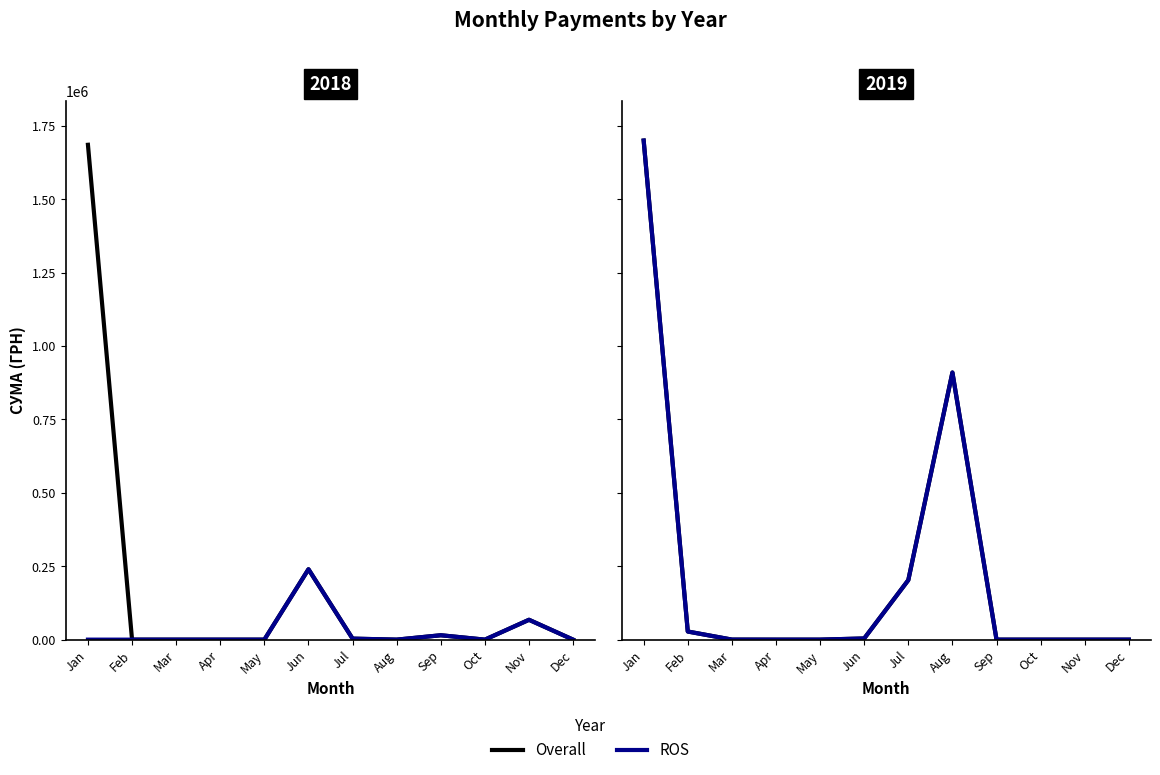

Rank the series at Jan from highest to lowest value.

Overall, ROS